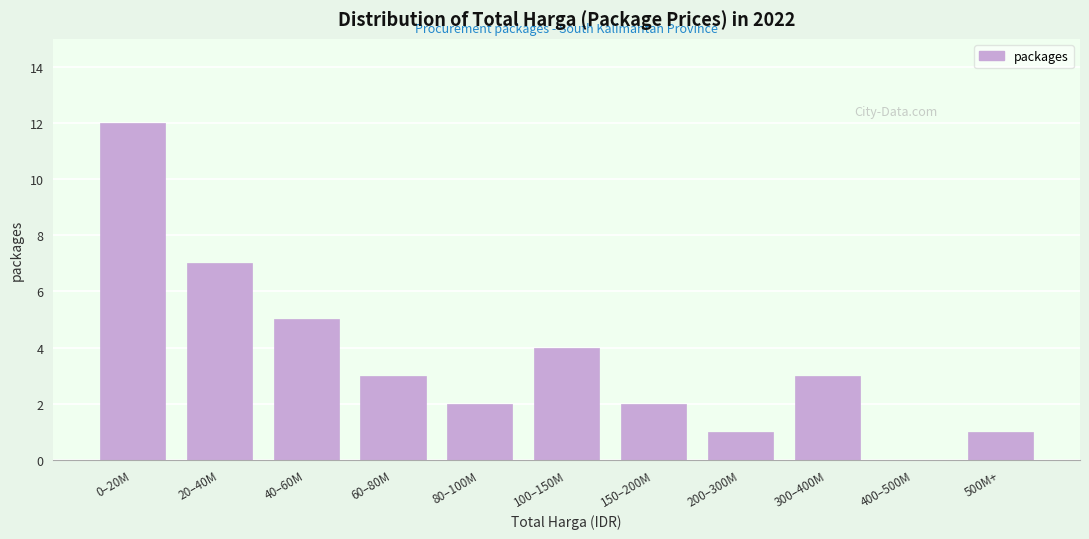

Reading right to left, transcribe all the data shown in this chart.

500M+=1	400–500M=0	300–400M=3	200–300M=1	150–200M=2	100–150M=4	80–100M=2	60–80M=3	40–60M=5	20–40M=7	0–20M=12